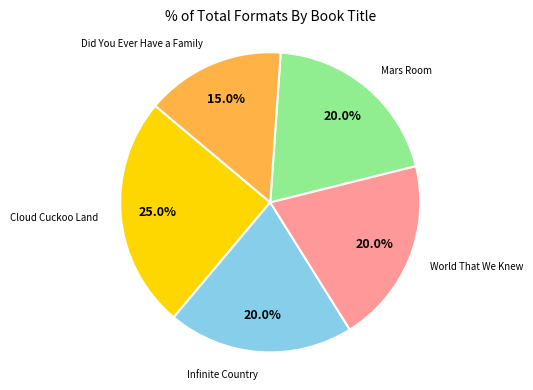

Is there any slice that represents more than half of the pie?

No